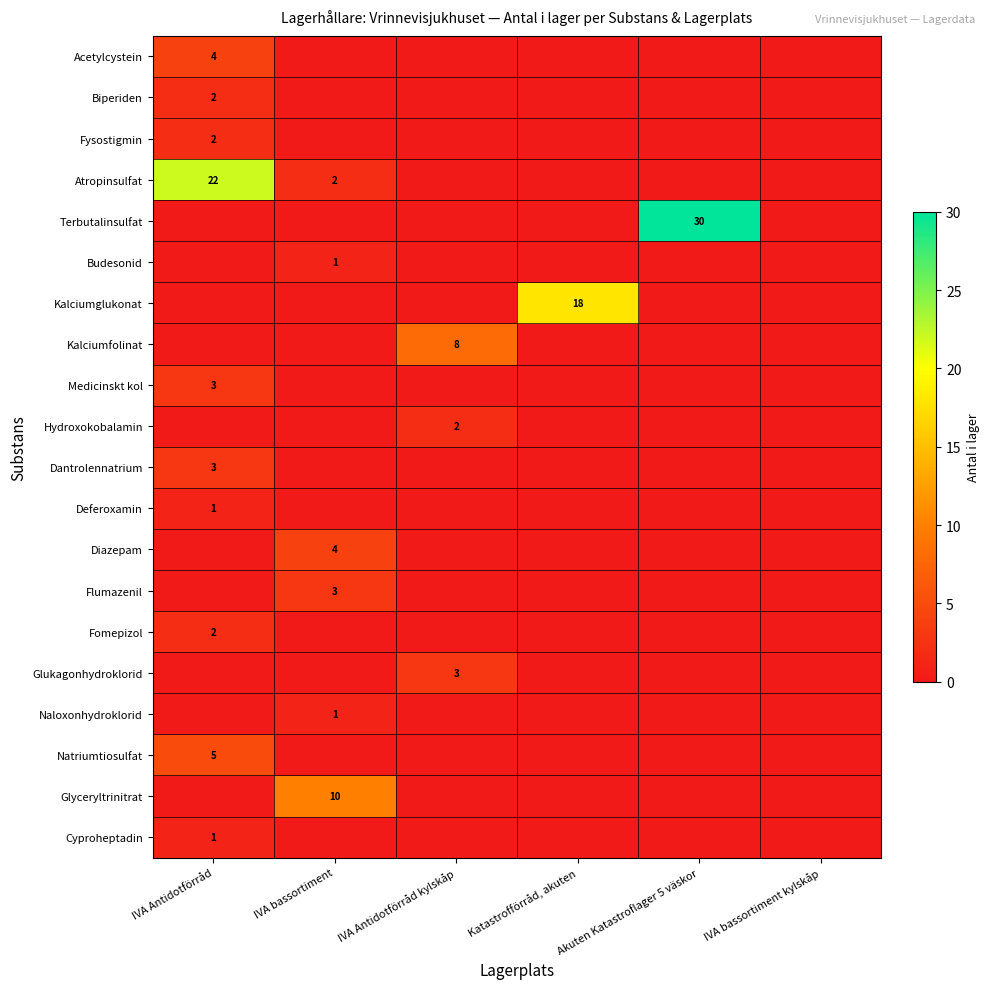

Count the number of categories in the chart.

6